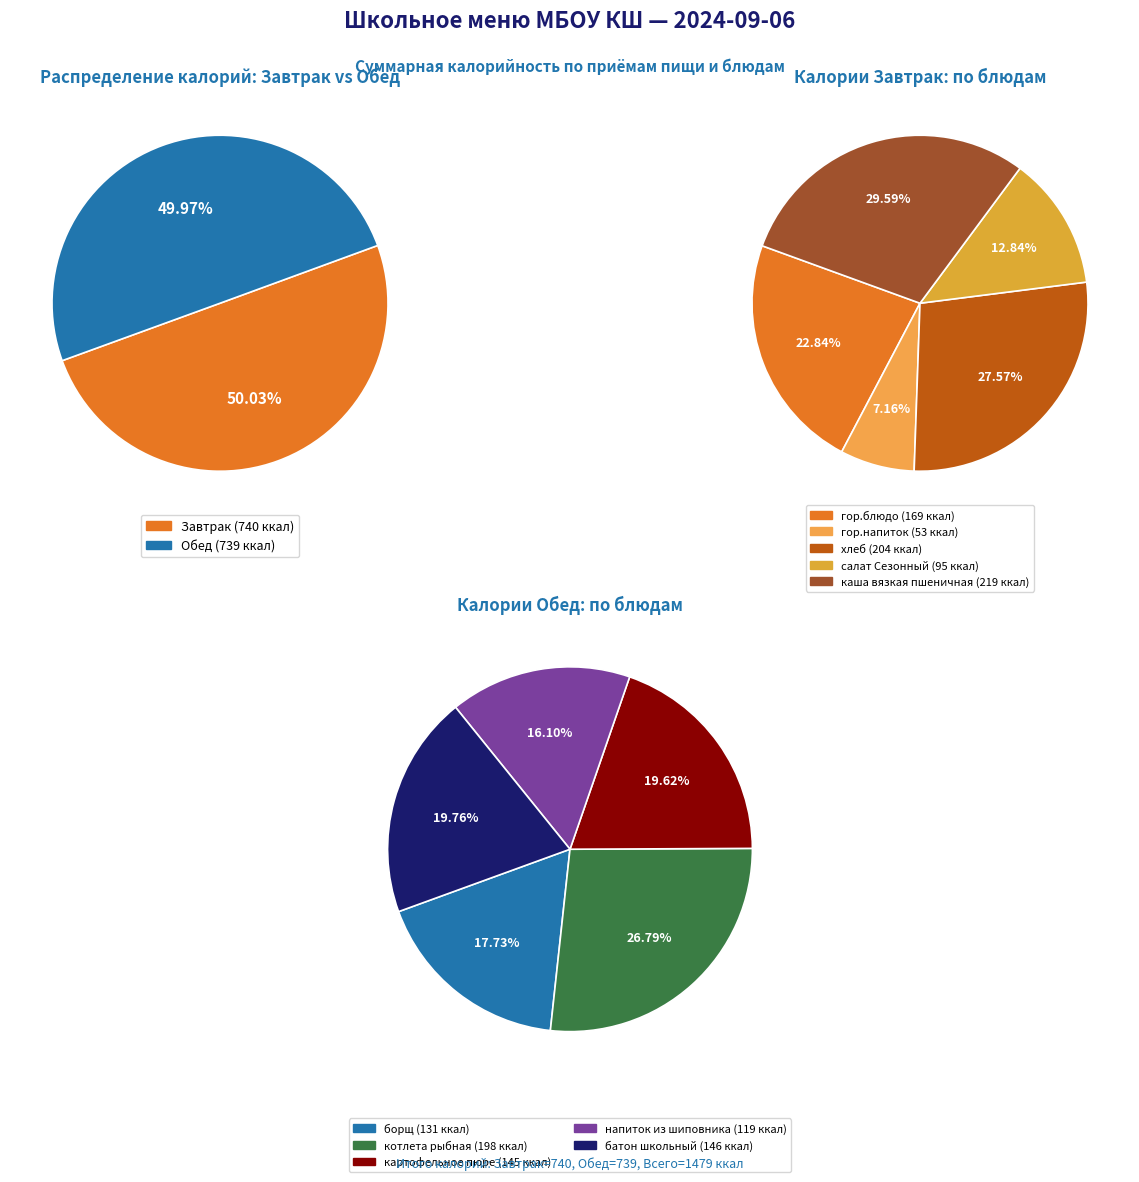

Is there any slice that represents more than half of the pie?

No